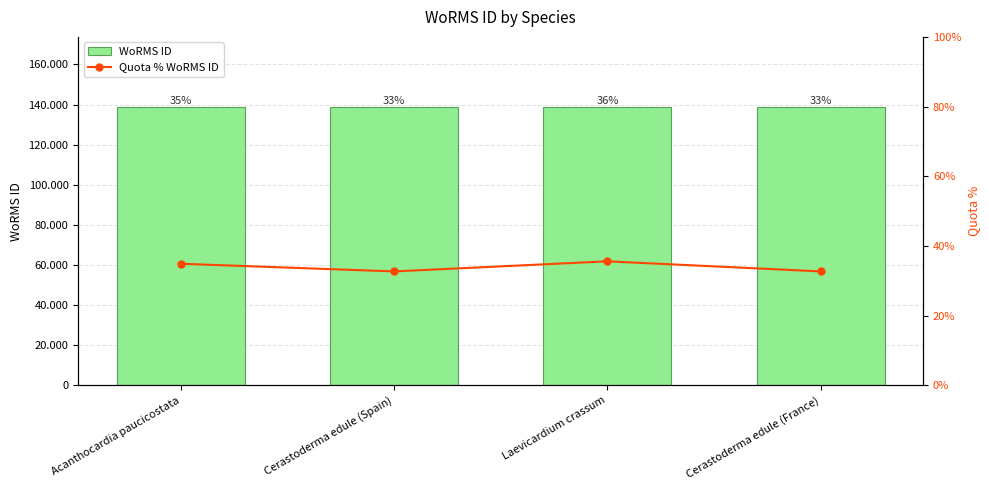

What is the difference between the maximum and minimum values in the Quota % WoRMS ID series?

2.9